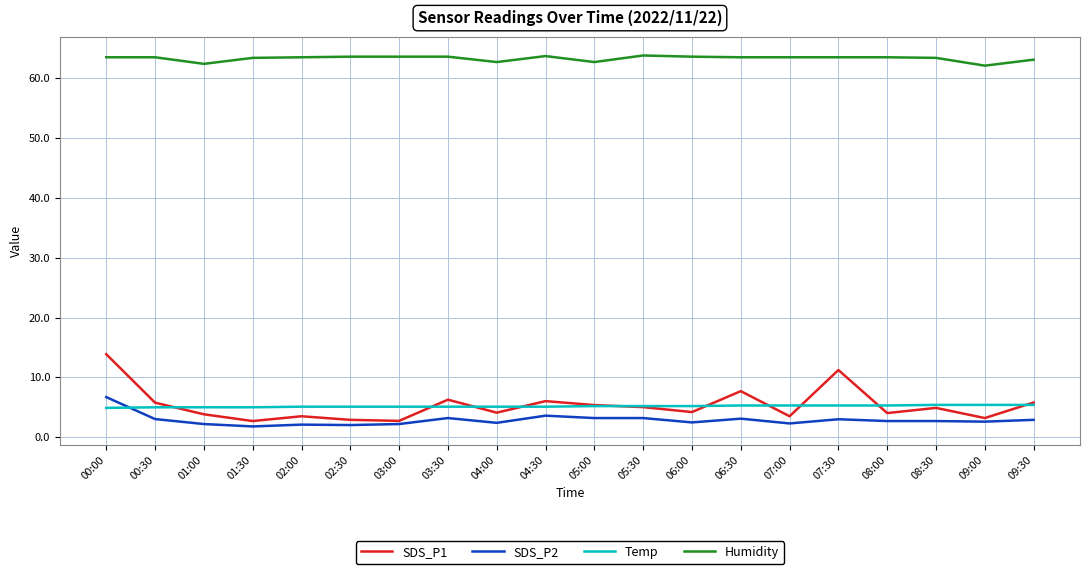

Which series has the largest total across all categories?

Humidity